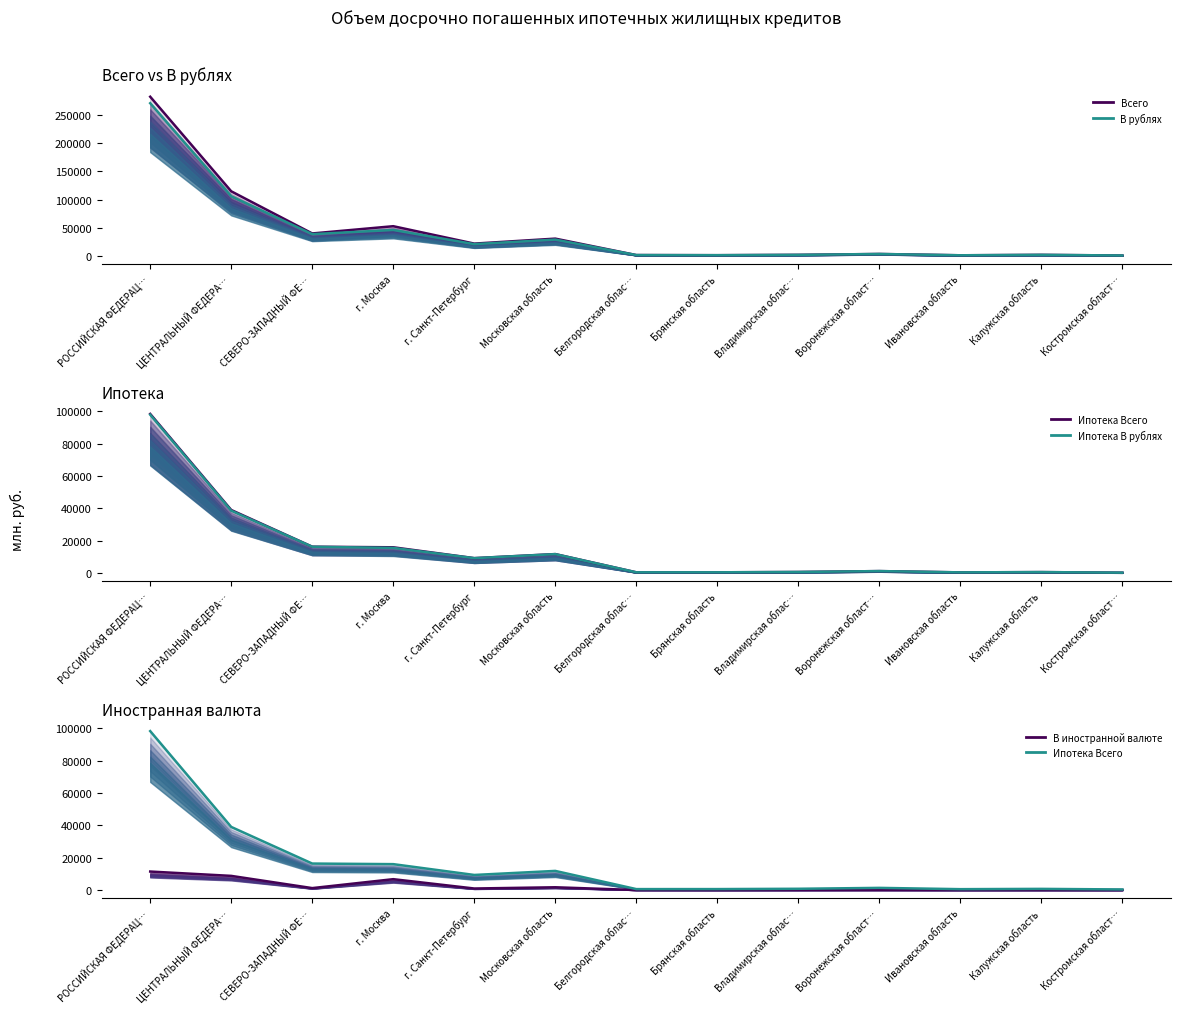

Does the chart display data point markers on the line(s)?

No